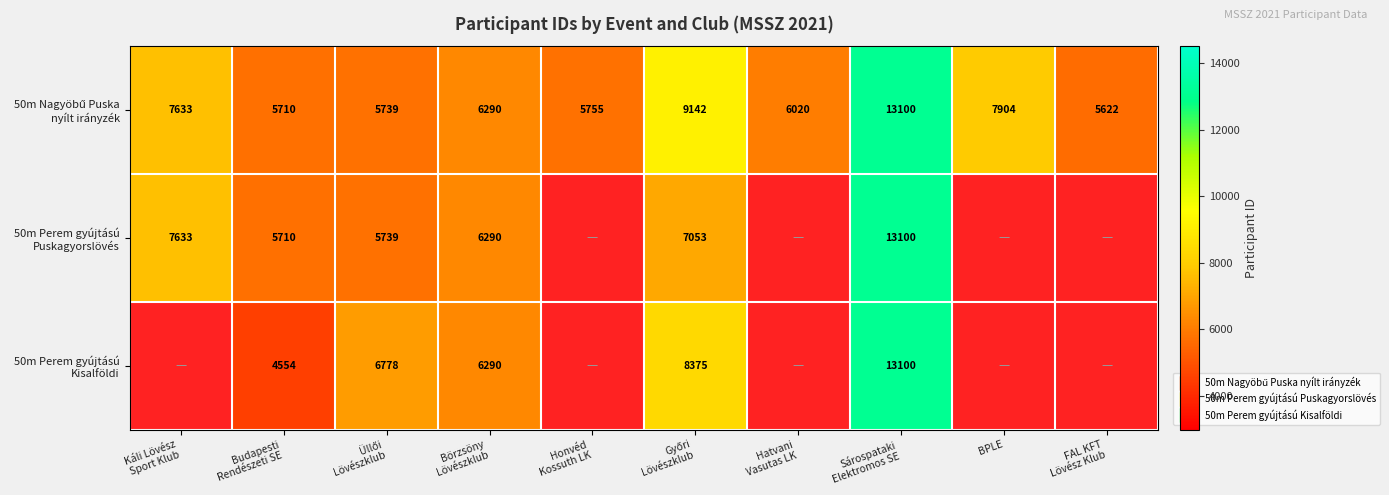

Count the number of data series in this chart.

3